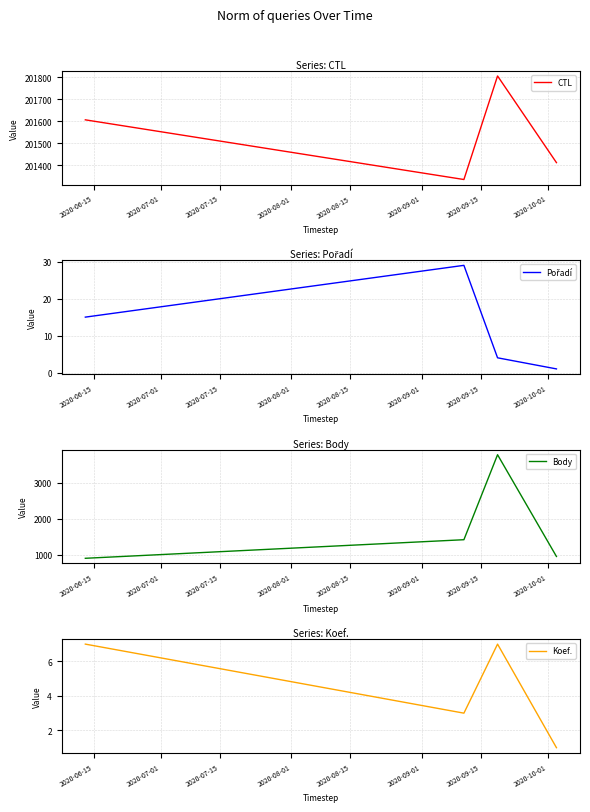

What is the difference between the maximum and minimum values in the Pořadí series?

28